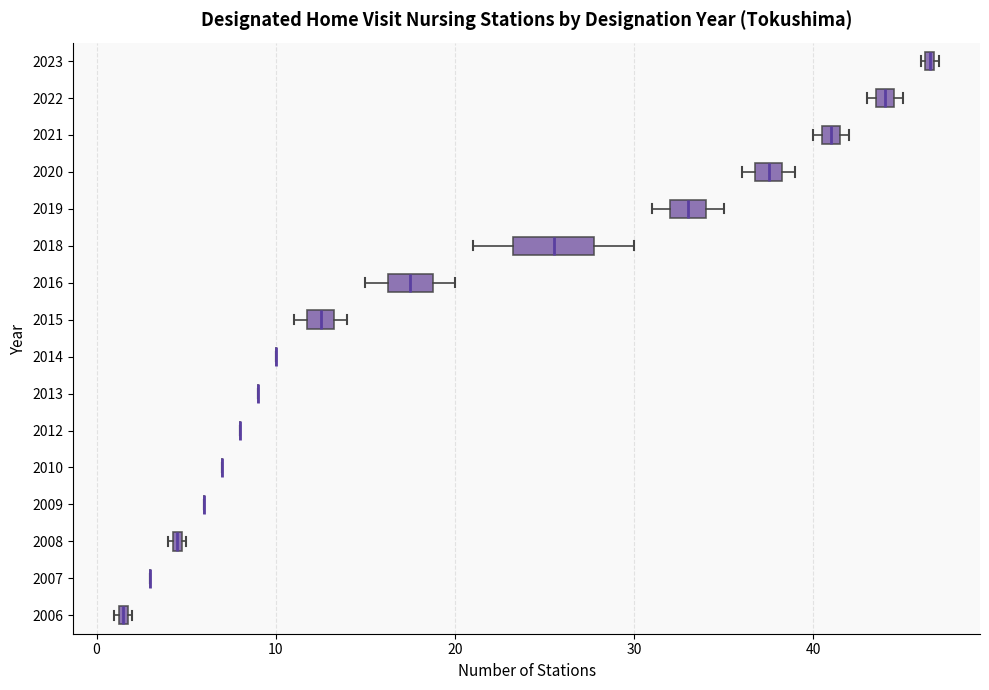

Which box is the widest, from its left edge to its right edge?

2018